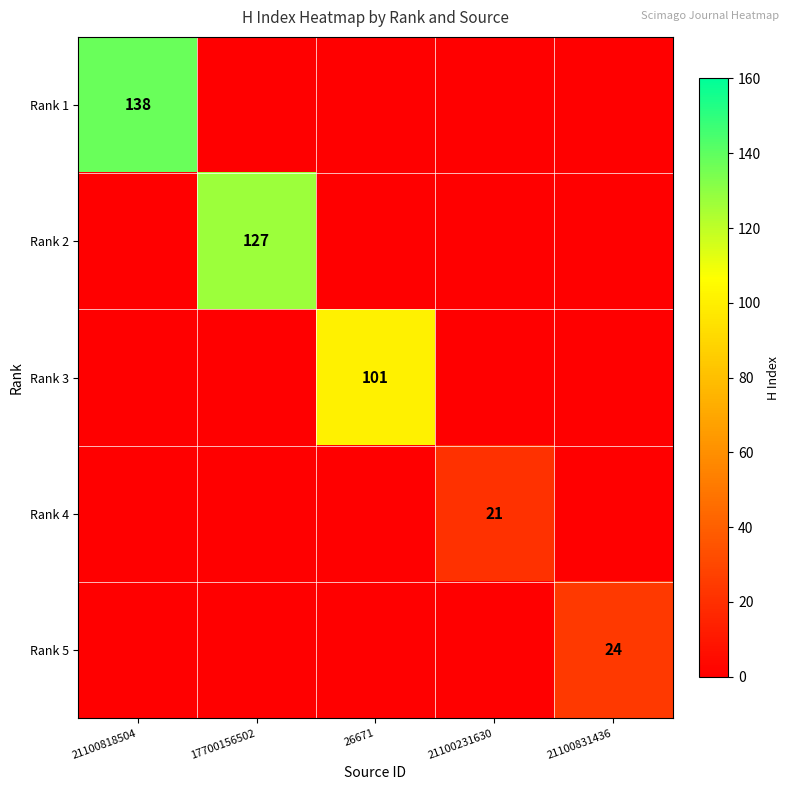

How many distinct data groups are displayed?

5